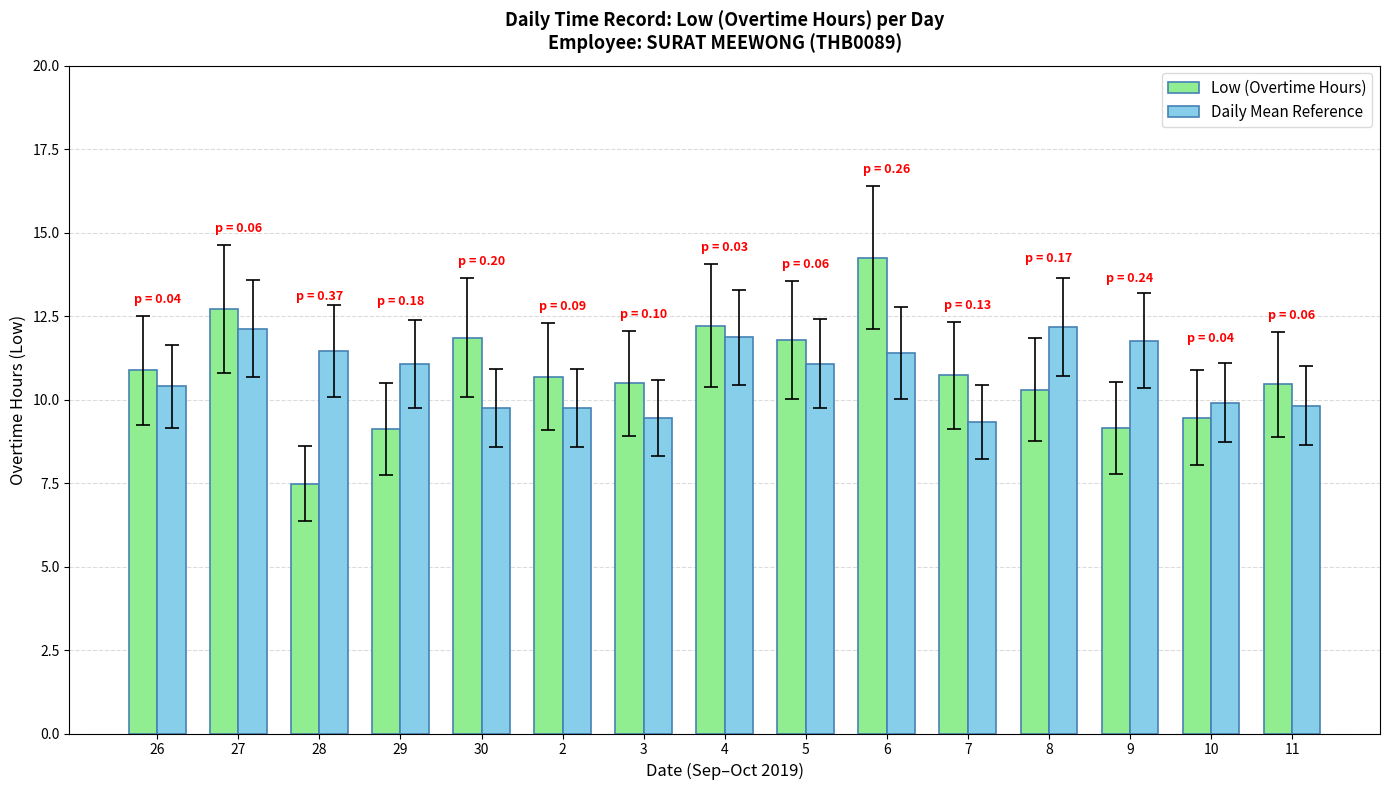

Which category has the lowest value across all series?

28